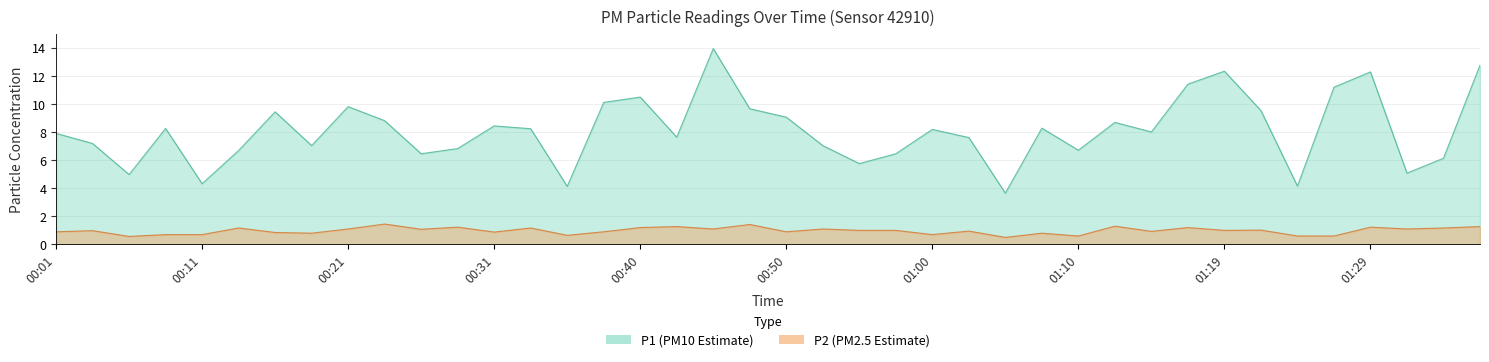

True or false: P2 and P1 intersect in this chart.

False